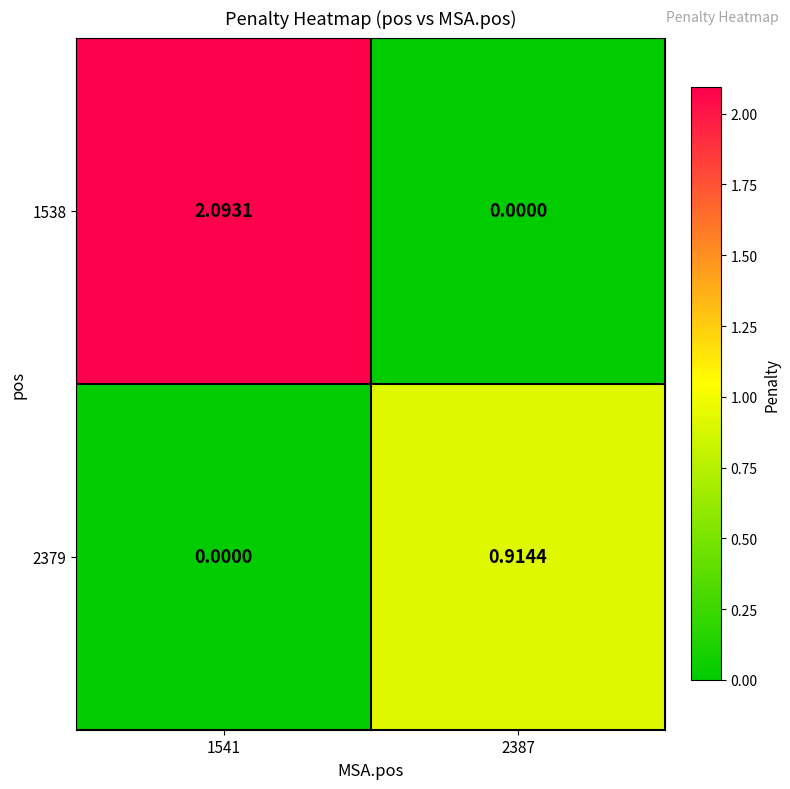

Is the value of 2379 at 2387 greater than the value of 1538 at 1541?

No